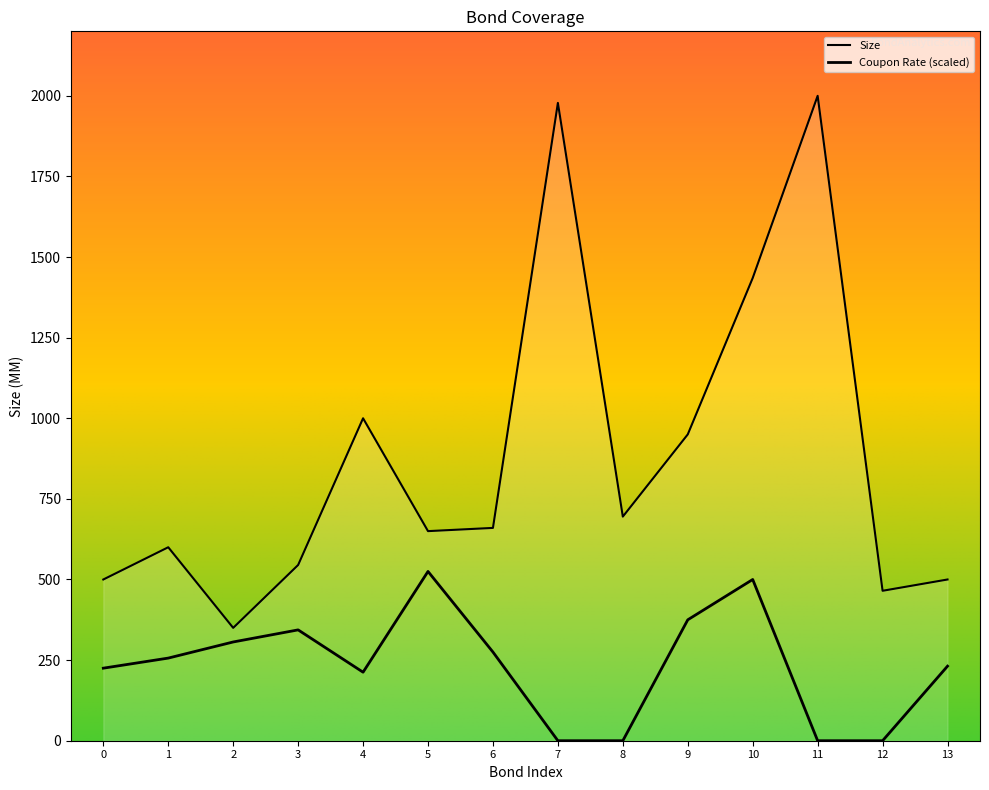

True or false: the data shows 1570 at 9.

False